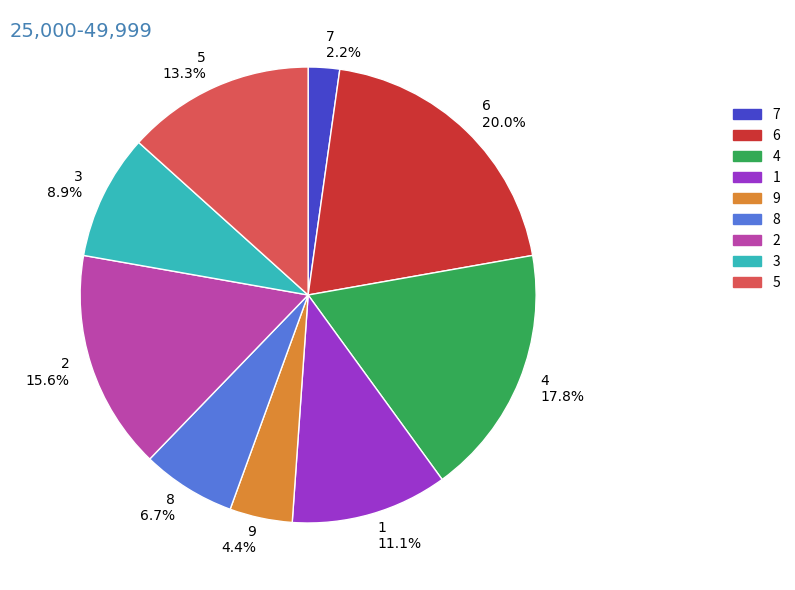

What portion of the pie excludes 3?

91.1%